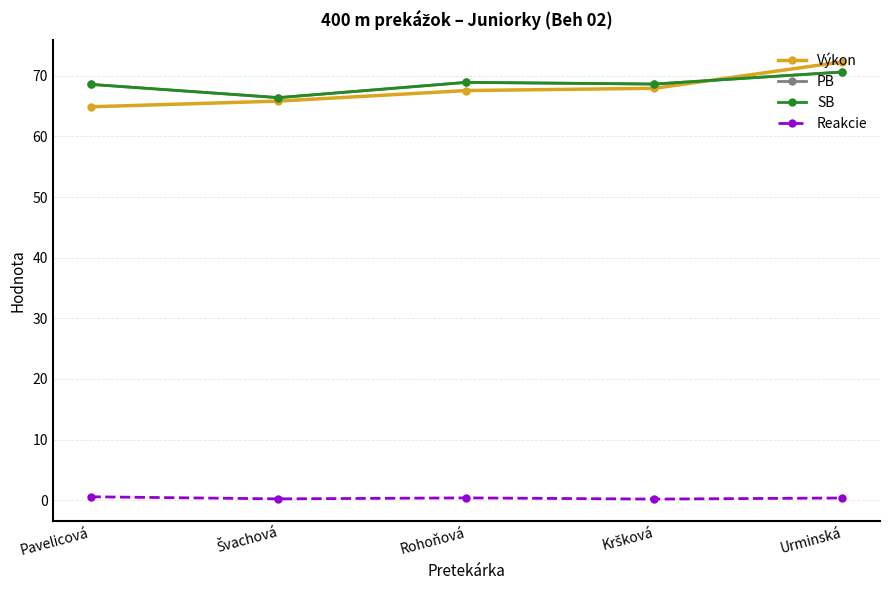

Is it true that Výkon equals 112.2 at Pavelicová?

False